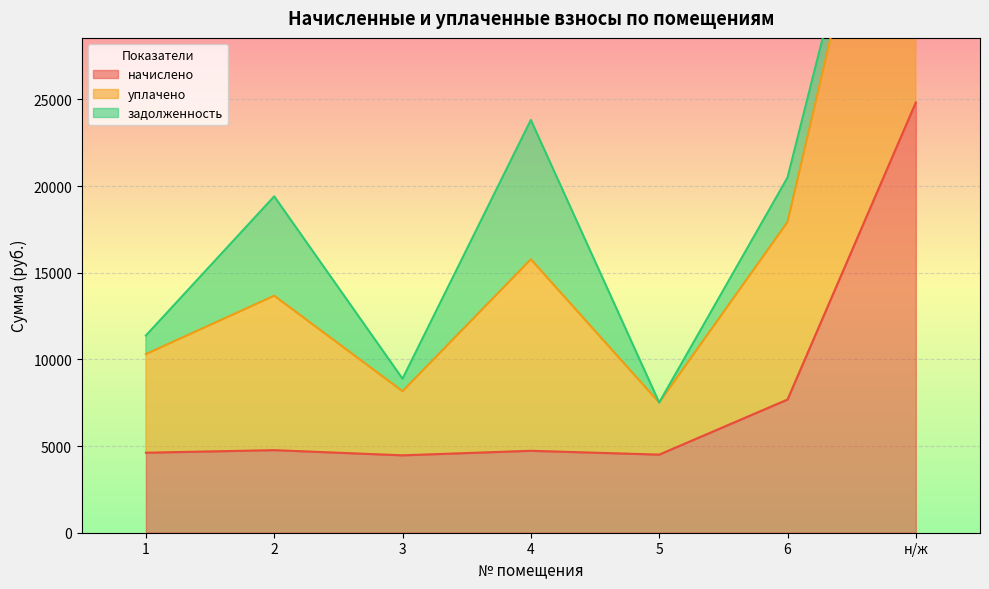

What position from the right is 5?

3